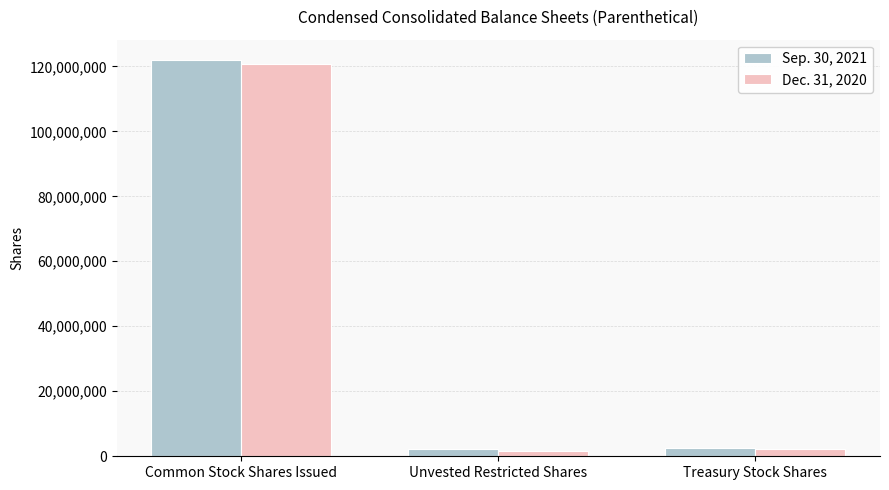

What is the label of the 3rd bar from the left?

Treasury Stock Shares